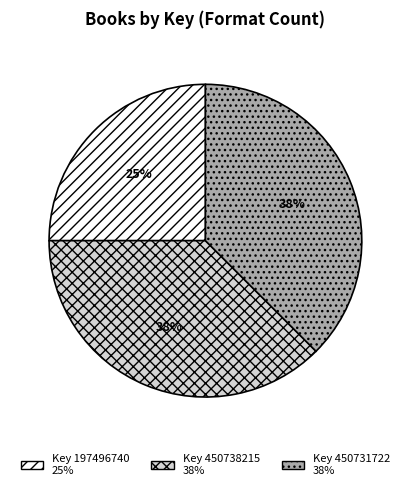

Does any single category account for the majority?

No